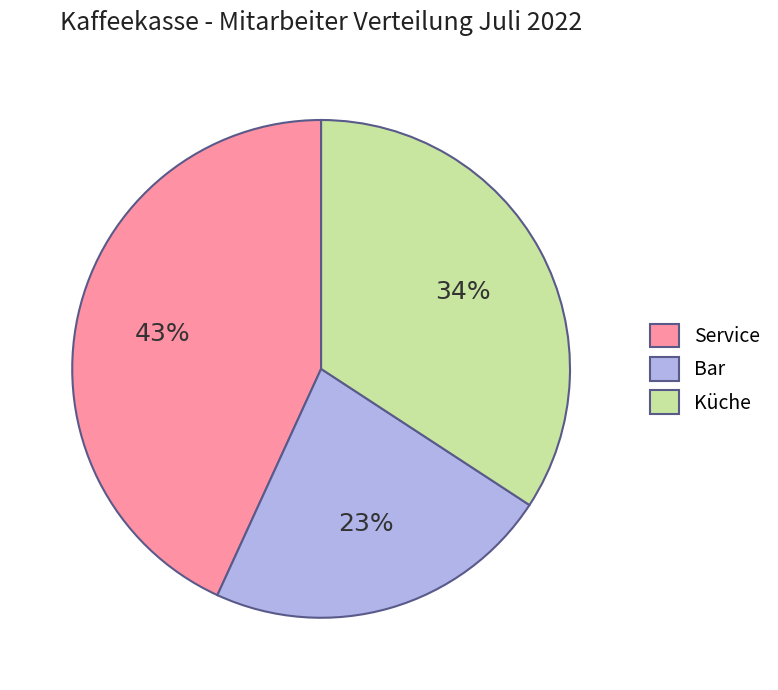

Which category has the biggest portion of the pie?

Service